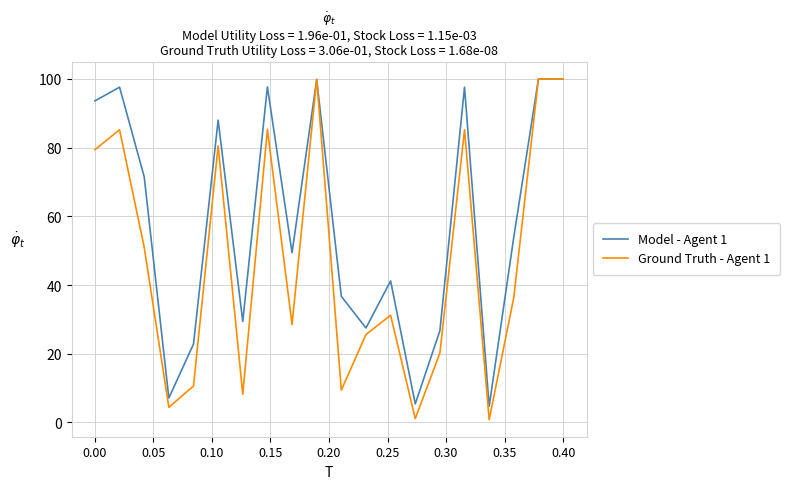

Which series has the widest spread of values?

Ground Truth - Agent 1